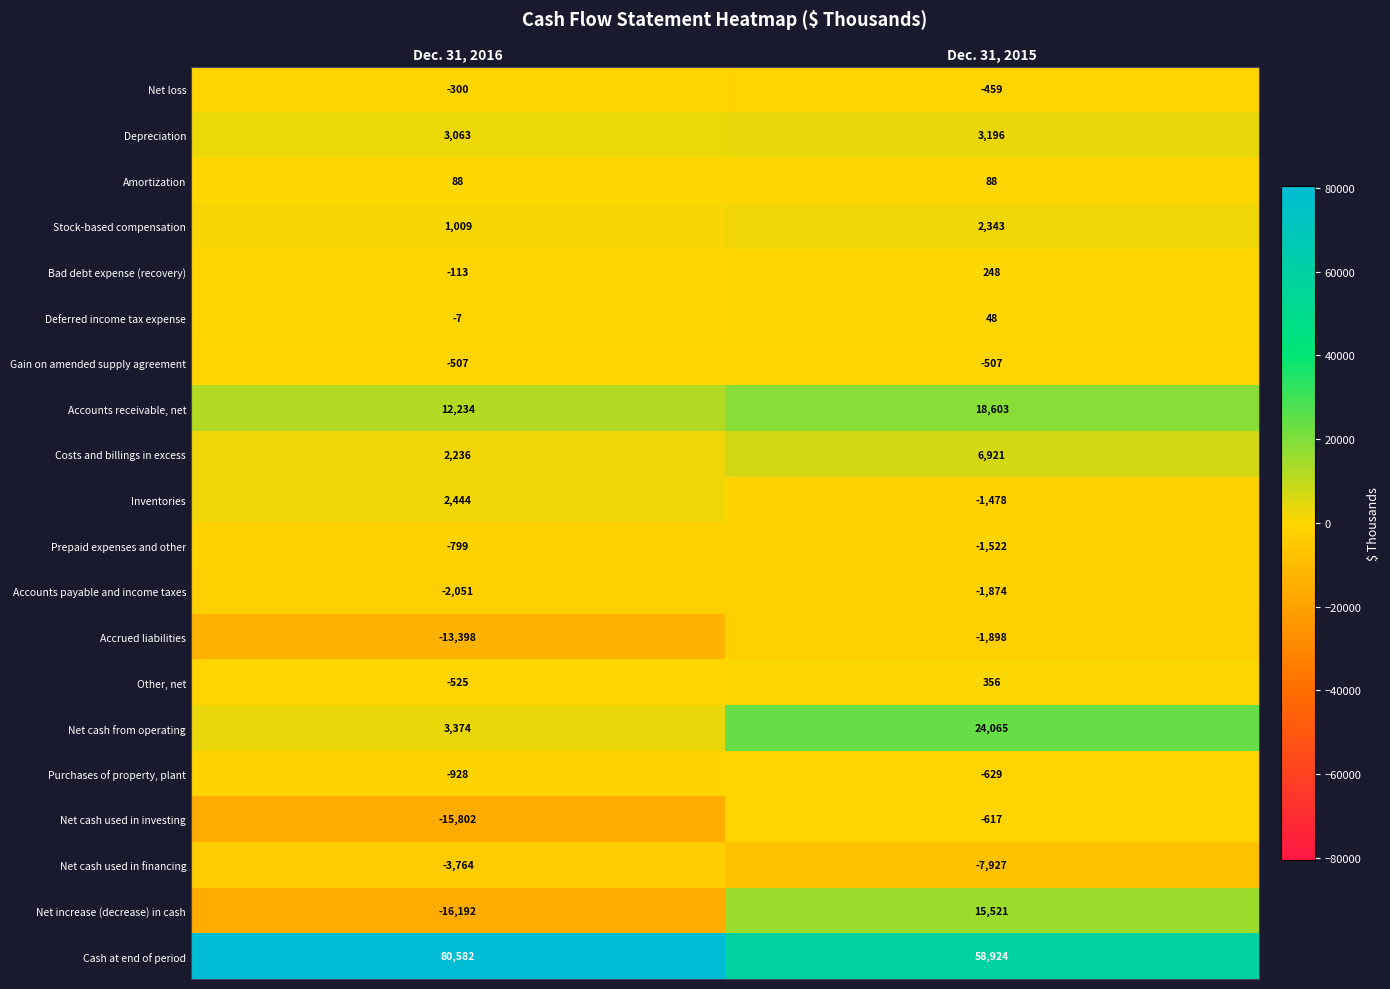

How many distinct data groups are displayed?

20